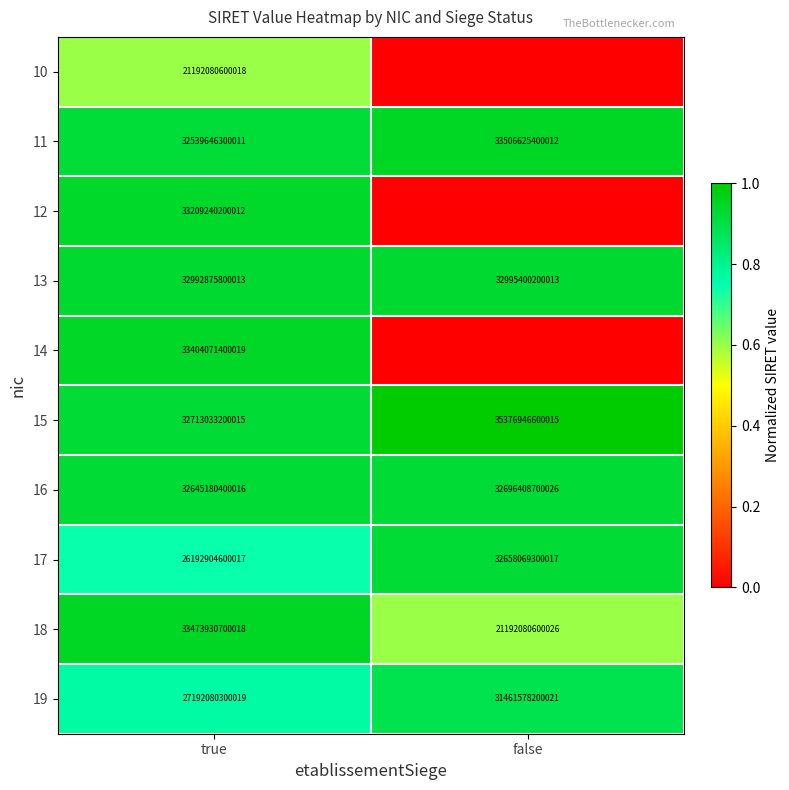

What is the difference between the maximum and minimum values in the 13 series?

2524400000